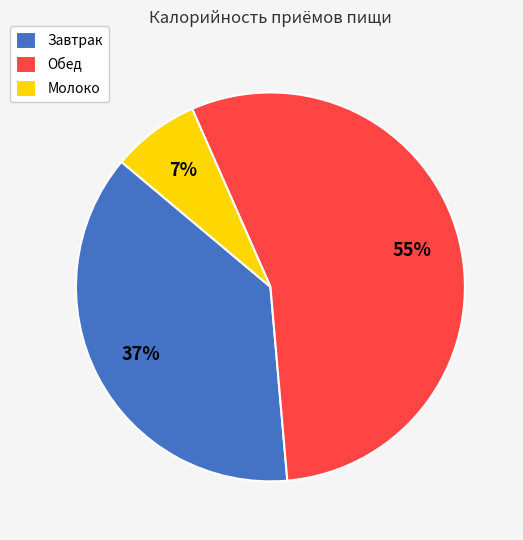

Count the number of slices in the pie.

3